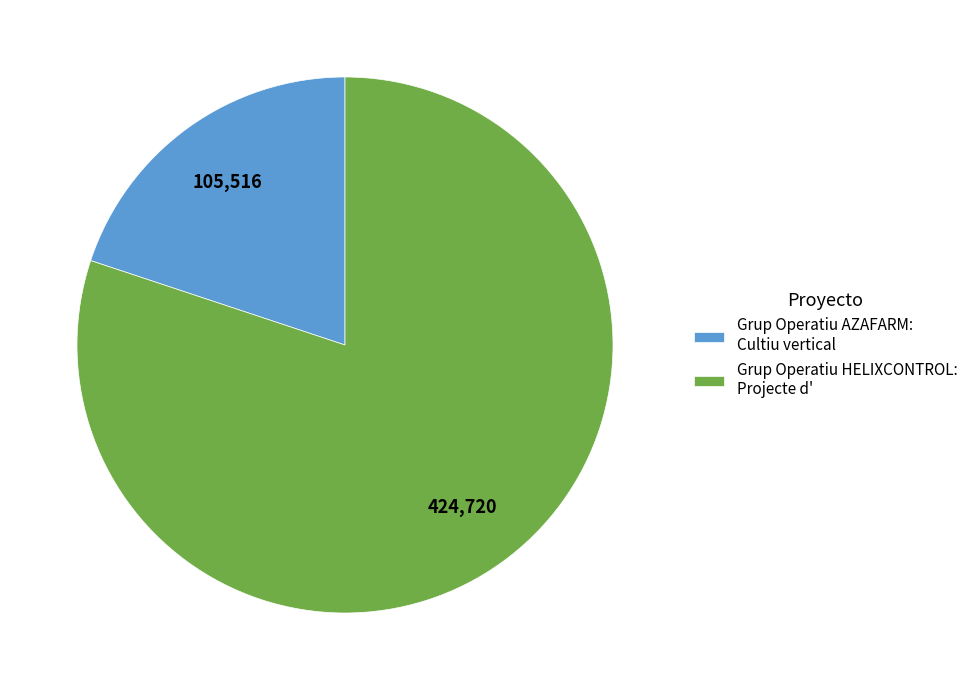

Is Grup Operatiu AZAFARM: Cultiu vertical the majority of the pie?

No